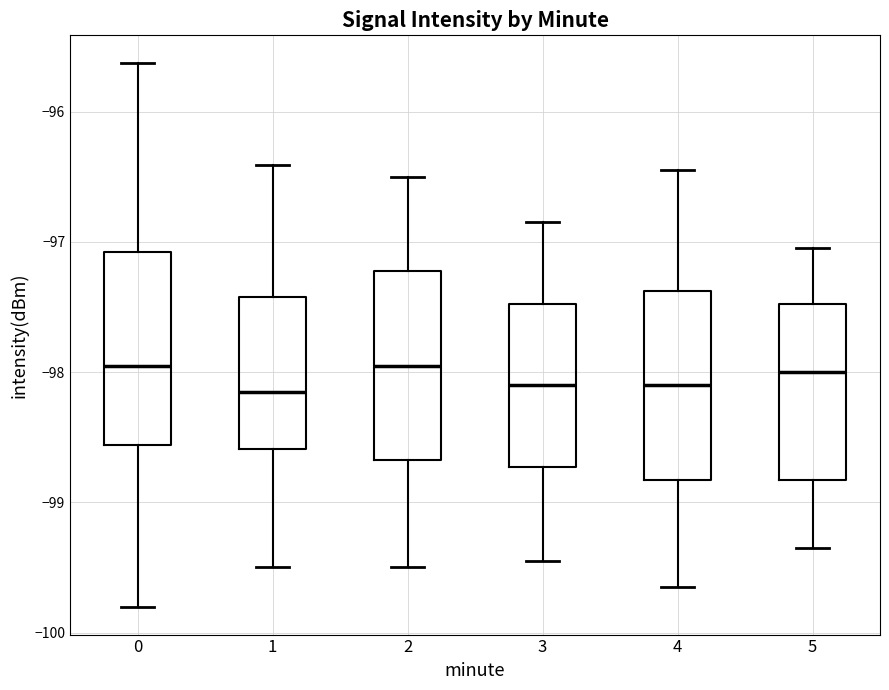

Reading left to right, transcribe this box plot: for each box, give where its median line is, the range the box spans, and where its two whiskers end, as read against the y-axis. The values are not printed on the chart, so give them approximately, as read against the axis.

0: median -97.9, box -98.6 to -97.1, whiskers -99.8 to -95.6
1: median -98.1, box -98.6 to -97.4, whiskers -99.5 to -96.4
2: median -97.9, box -98.7 to -97.2, whiskers -99.5 to -96.5
3: median -98.1, box -98.7 to -97.5, whiskers -99.4 to -96.8
4: median -98.1, box -98.8 to -97.4, whiskers -99.6 to -96.4
5: median -98.0, box -98.8 to -97.5, whiskers -99.3 to -97.0